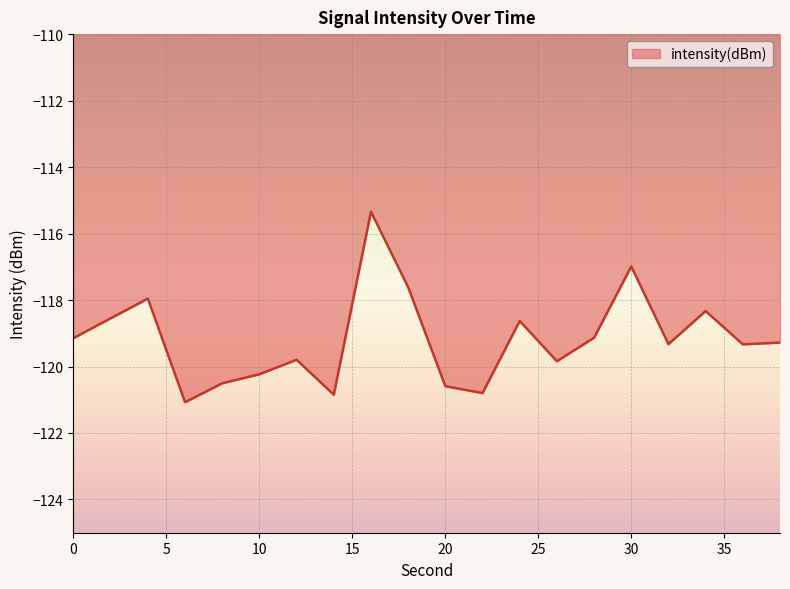

What is the sum of all values?

-2383.3